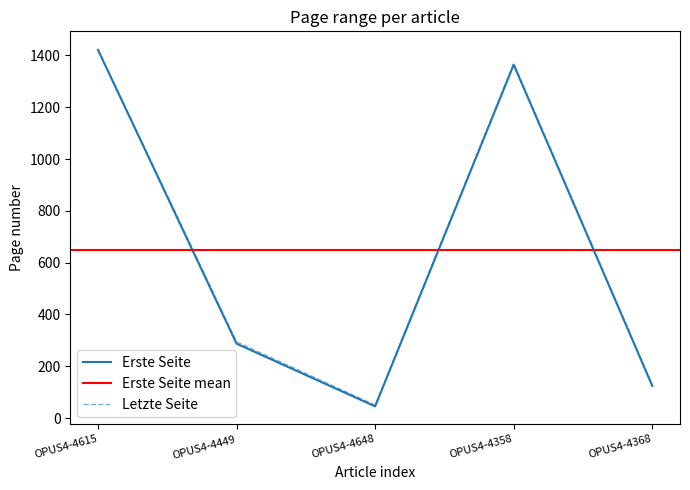

What is the difference between the second highest and minimum values in the Erste Seite series?

1319